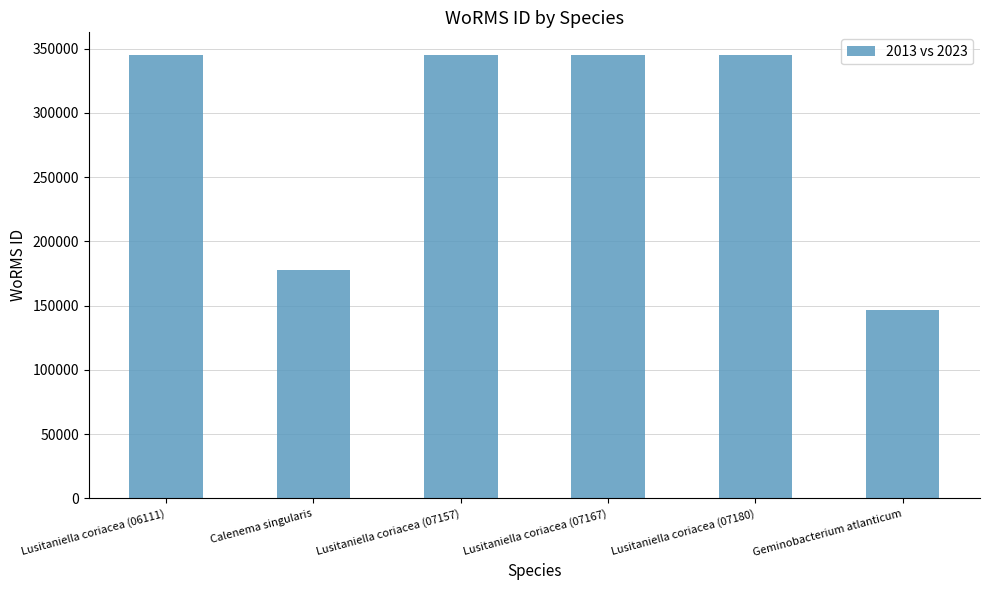

What is the maximum value shown in the chart?

345514